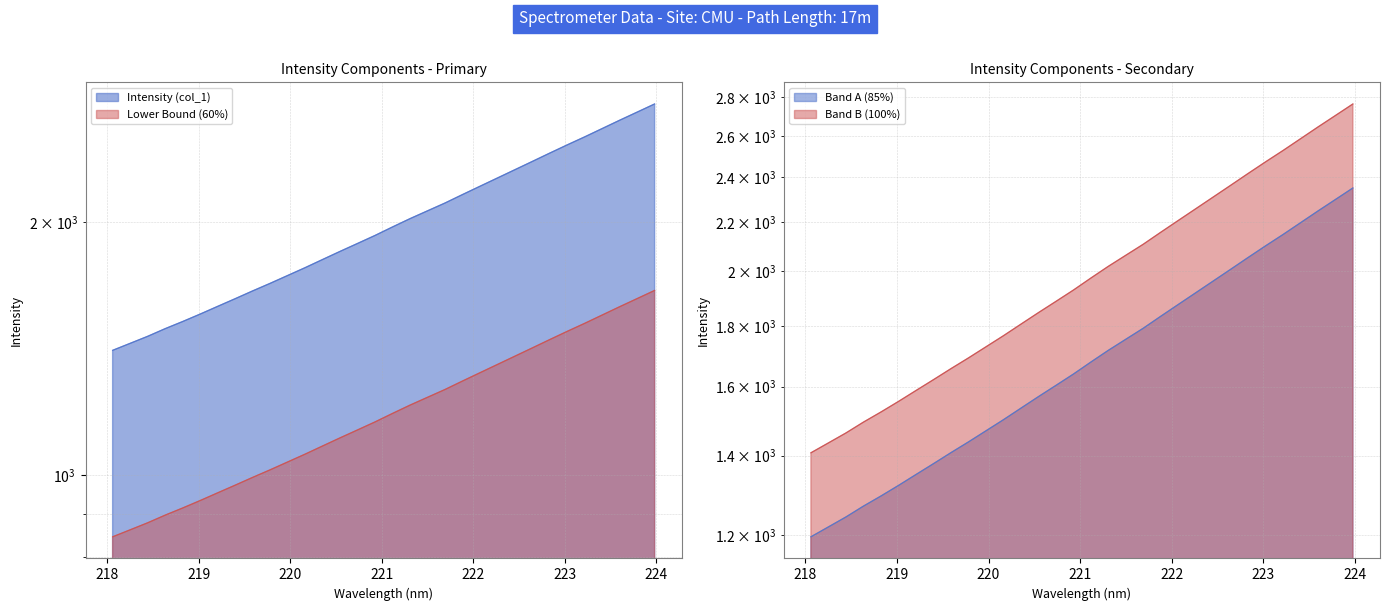

What is the difference between the maximum and minimum values?

1357.1